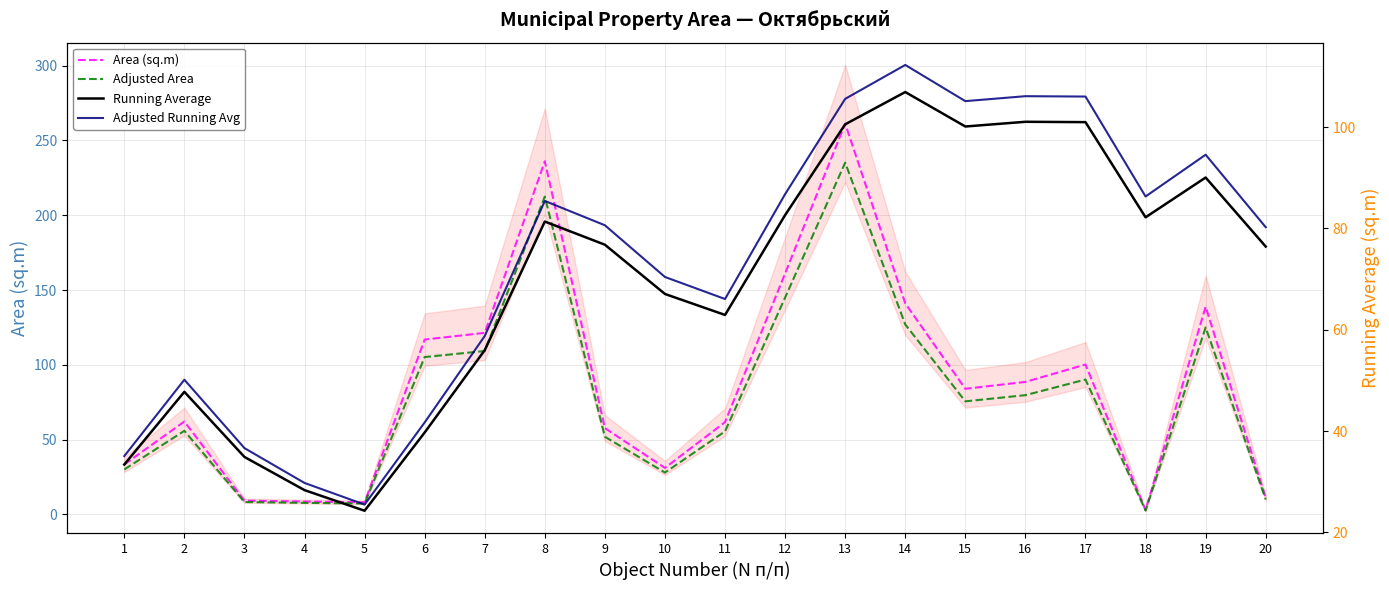

Is the value of Area (sq.m) at 11 greater than the value of Running Average at 9?

No